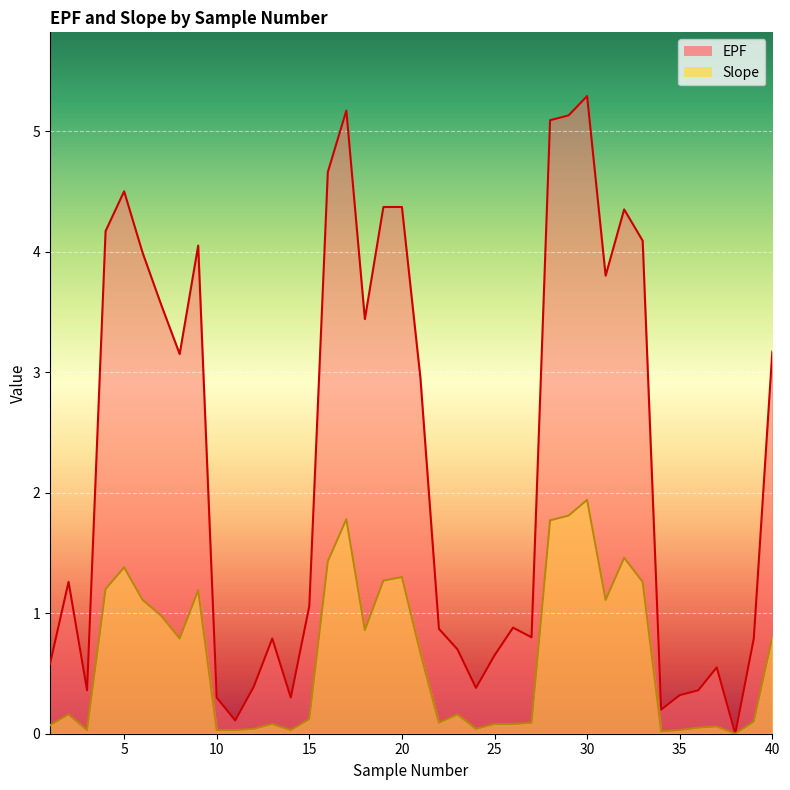

How many series are shown in this chart?

2